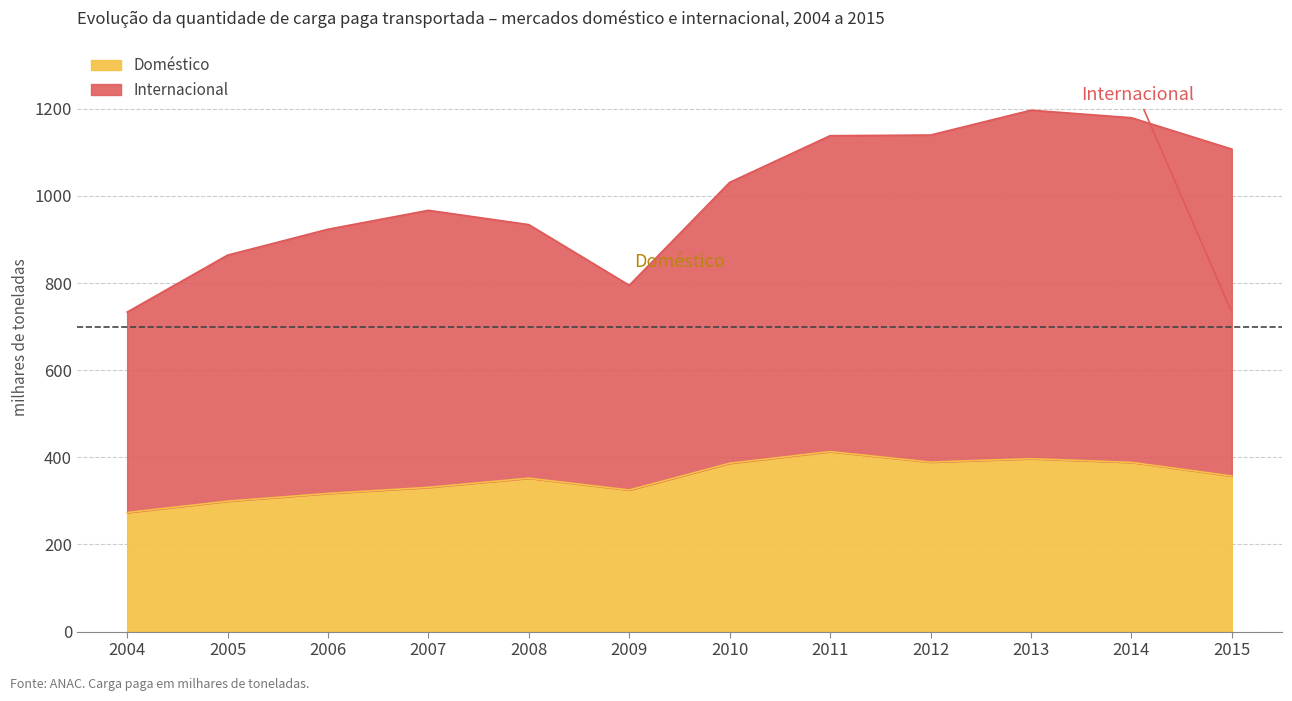

How many lines are shown in the chart?

2